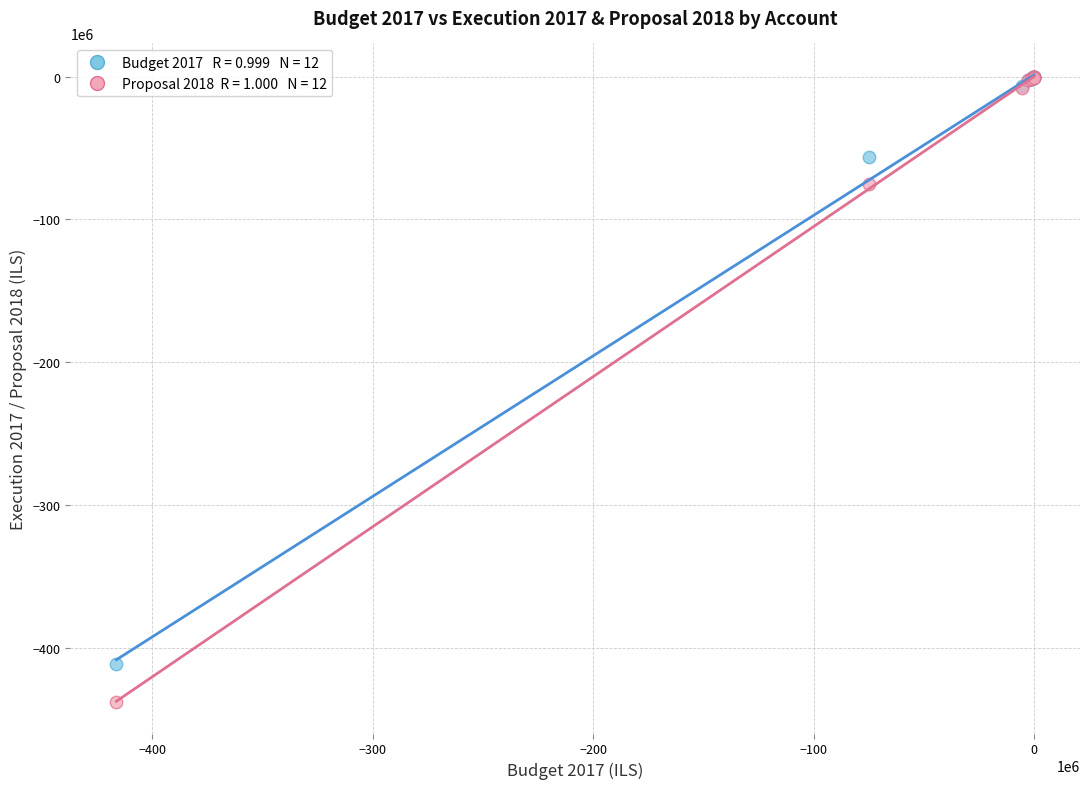

Across all series, what Y value is closest to -218770000?

-75000000